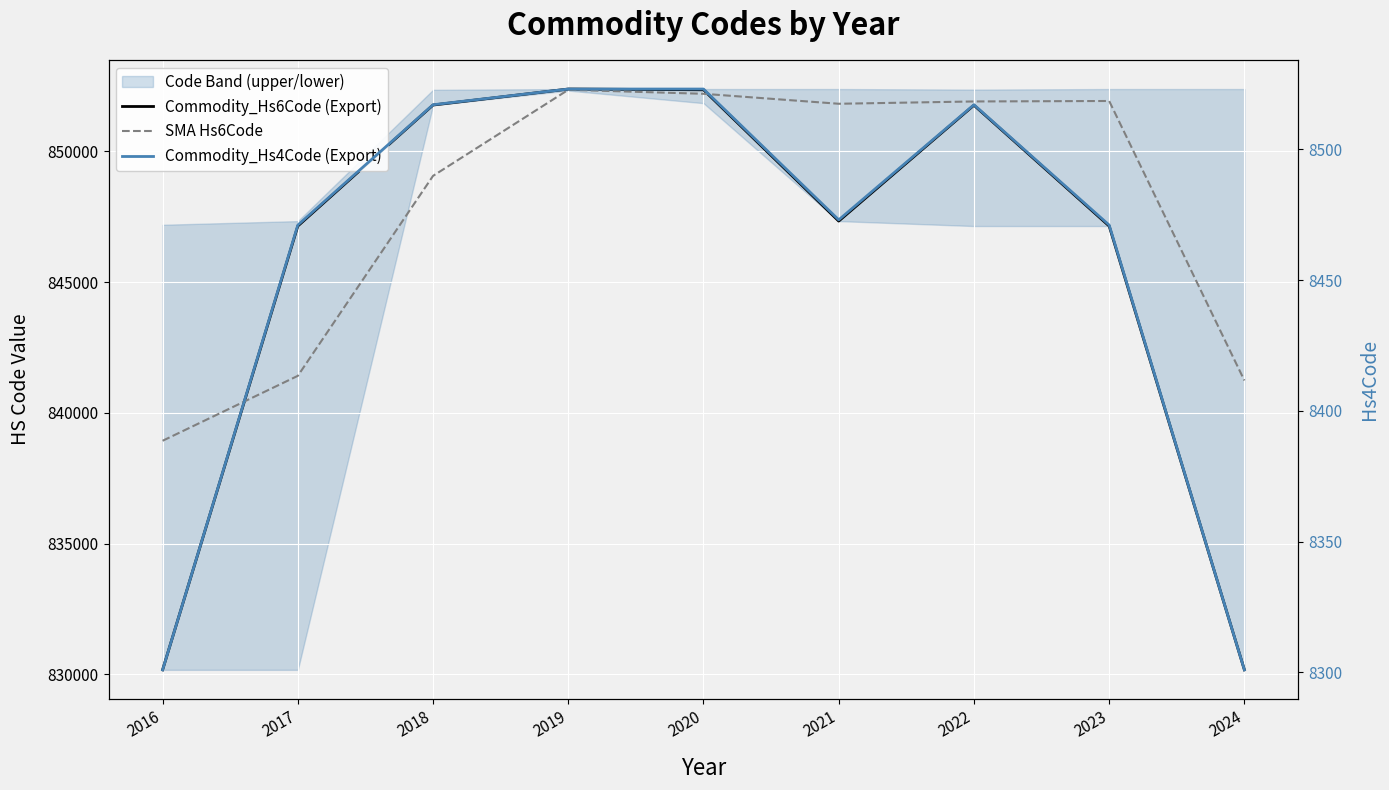

True or false: SMA Hs6Code has a value of 852198 at 2020.

True